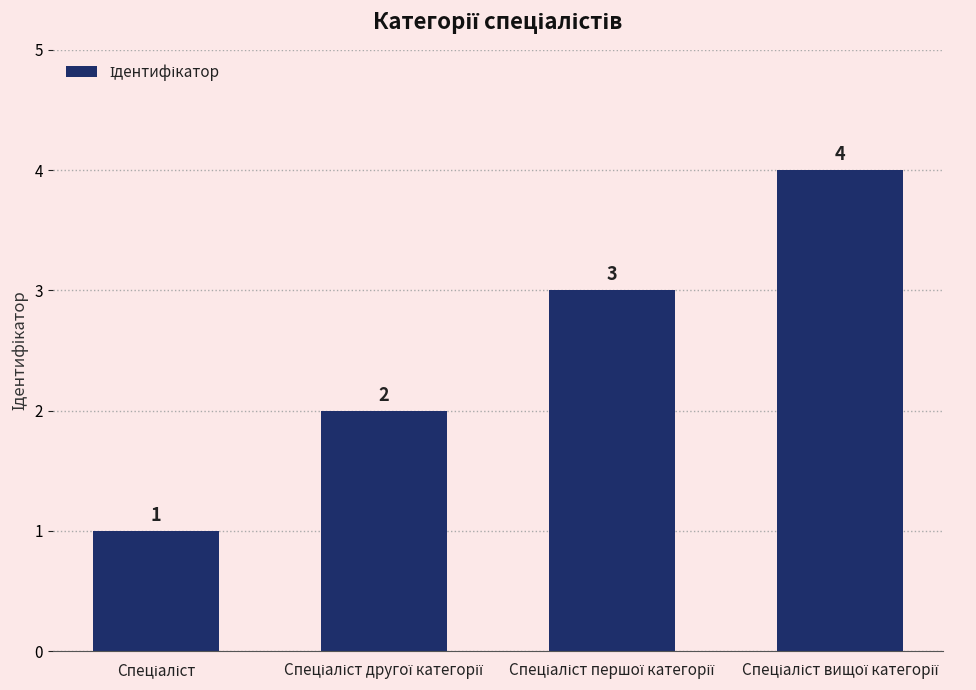

Does the chart contain any negative values?

No